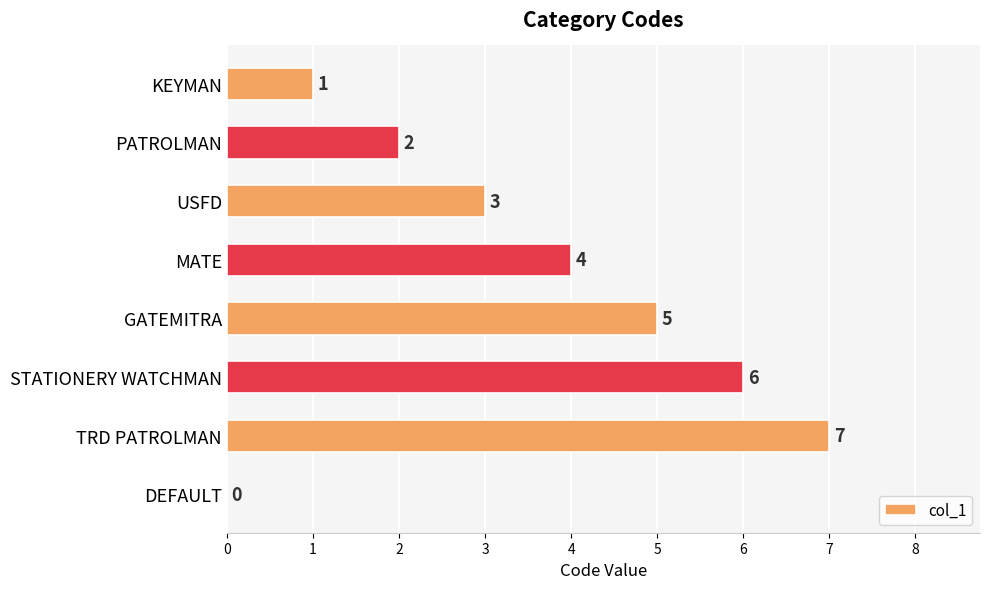

The value at TRD PATROLMAN is 3. True or false?

False